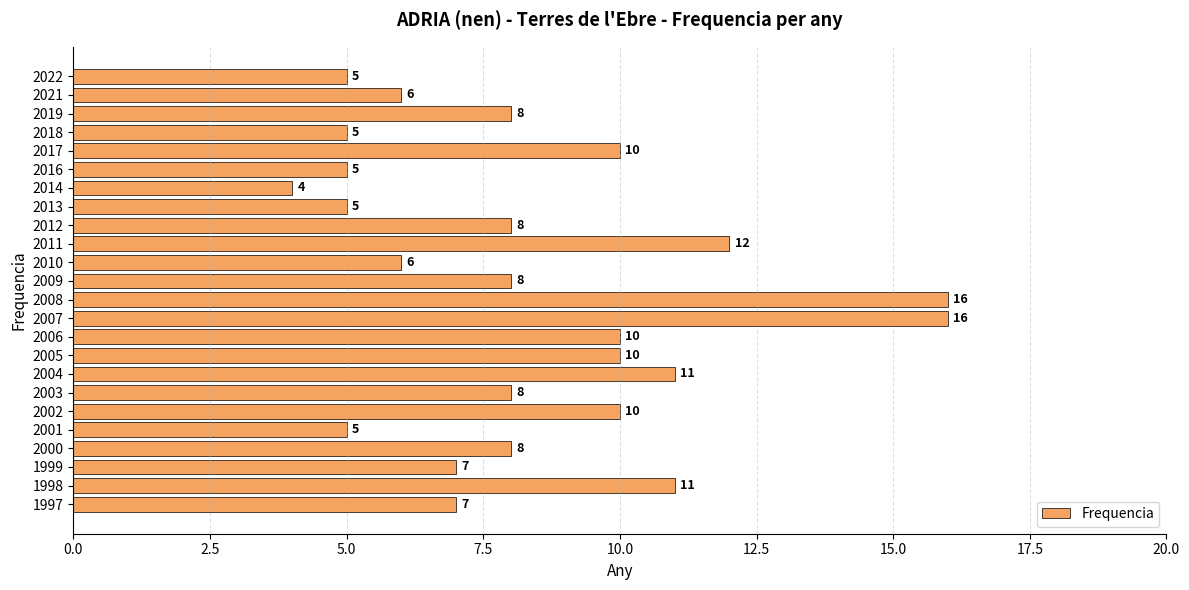

What is the approximate value at 2021, to the nearest 5?

5